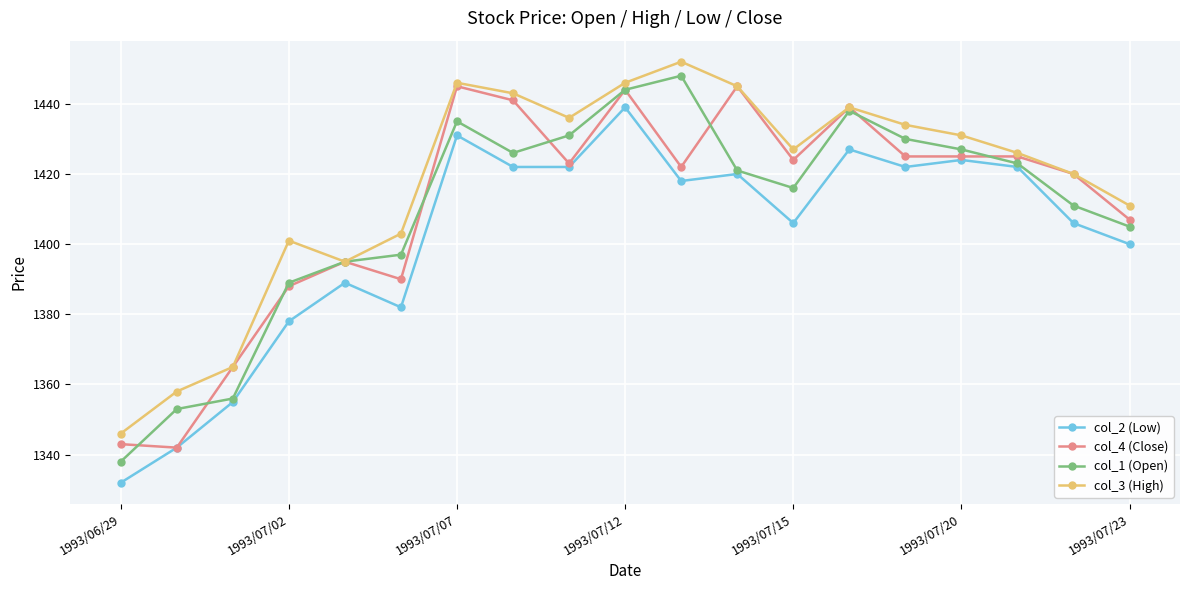

Rank the series by their maximum value, from highest to lowest.

col_3 (High), col_1 (Open), col_4 (Close), col_2 (Low)